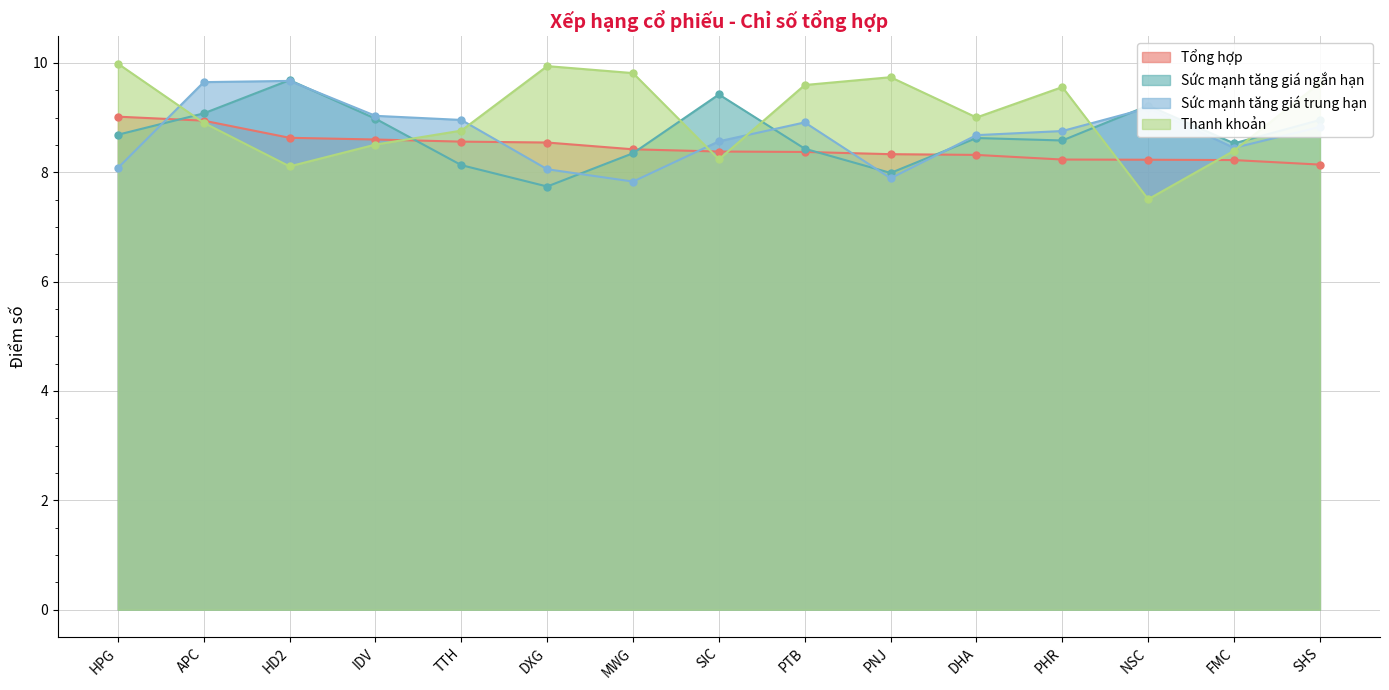

How many values in the Sức mạnh tăng giá trung hạn series are below 8?

2